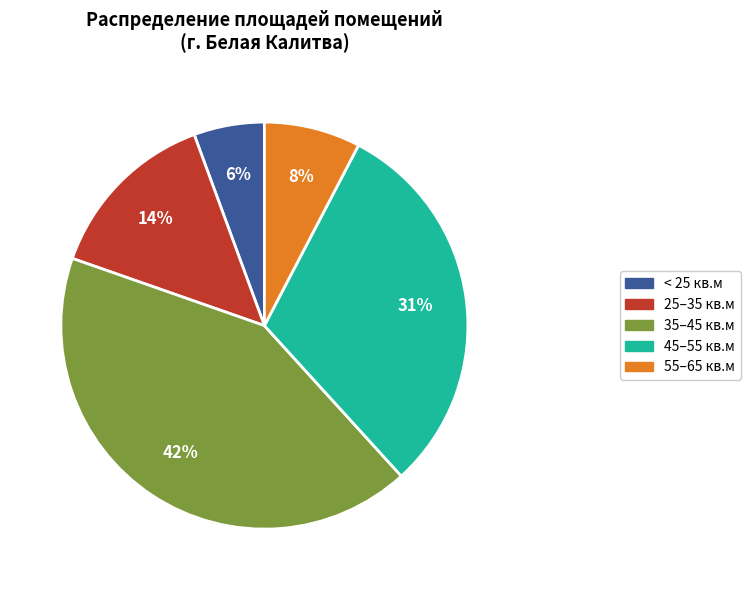

To the nearest percent, what is the average slice percentage?

20%